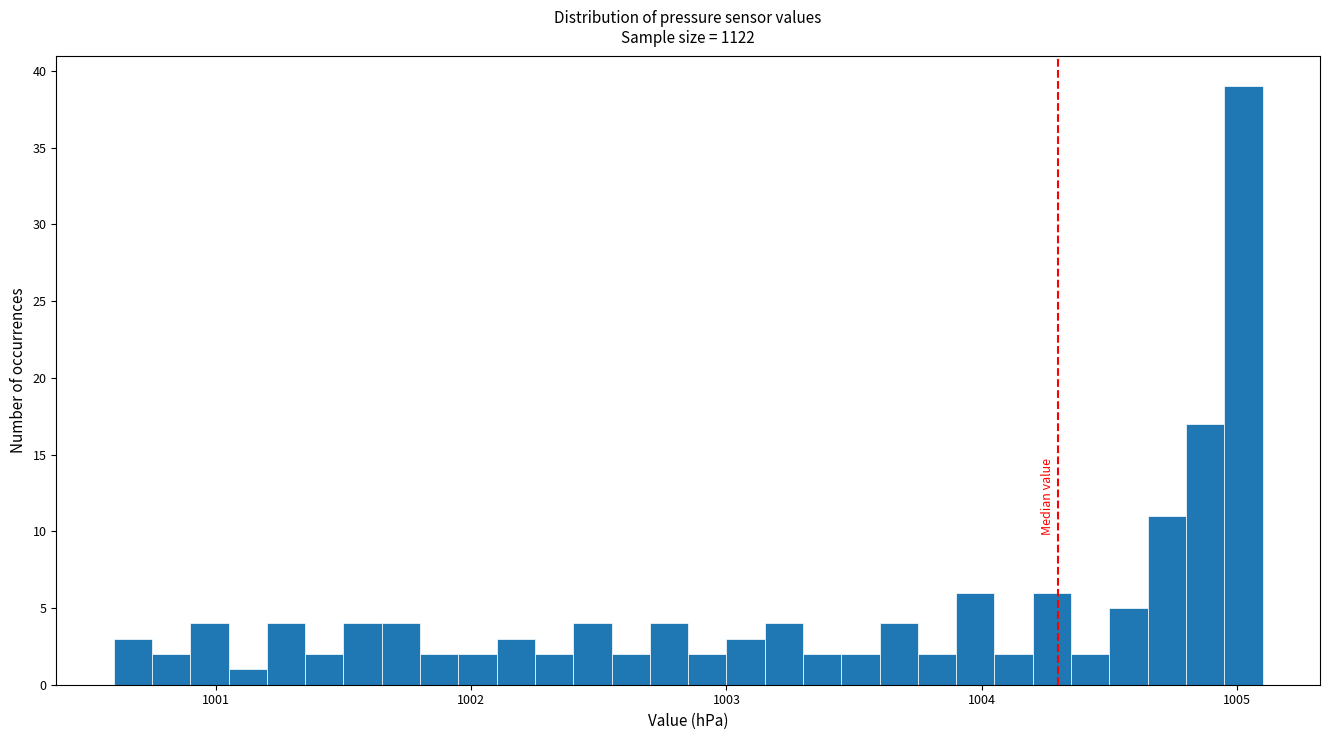

Read against the x-axis, roughly where is the centre of the tallest bar?

1005.0